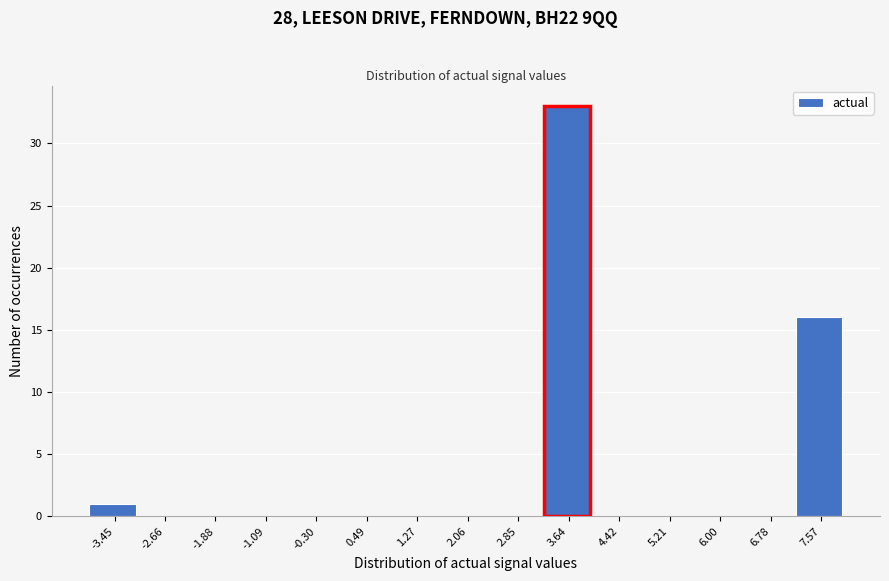

Reading right to left, transcribe all the data shown in this chart.

7.57=16	6.78=0	6.00=0	5.21=0	4.42=0	3.64=33	2.85=0	2.06=0	1.27=0	0.49=0	-0.30=0	-1.09=0	-1.88=0	-2.66=0	-3.45=1